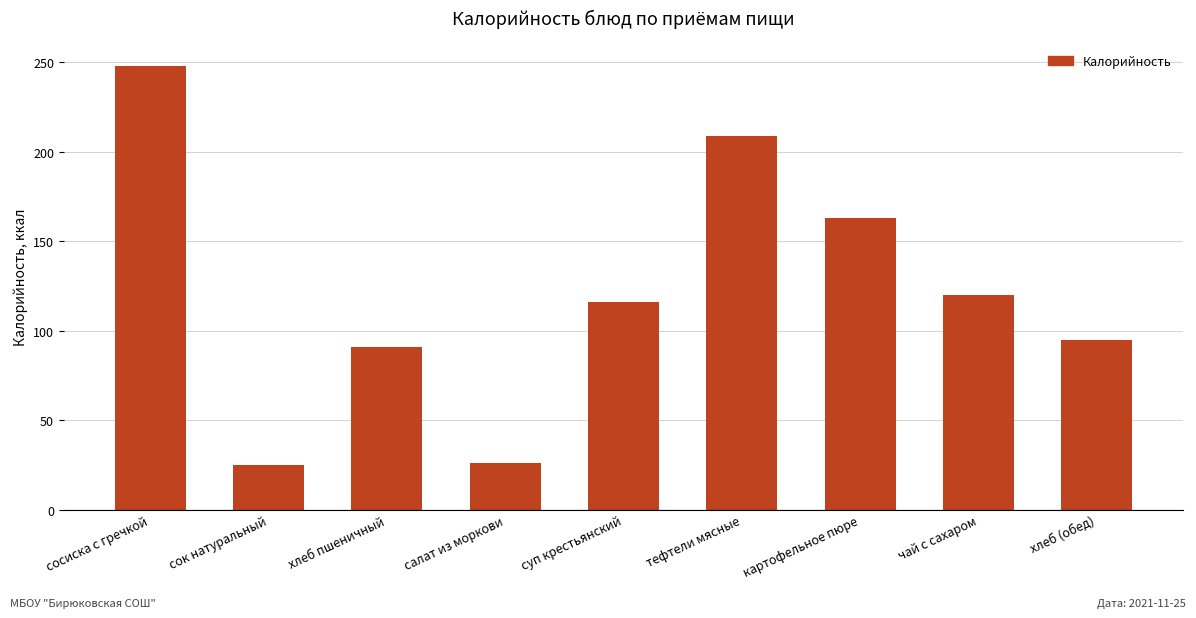

What is the sum of all values?

1093